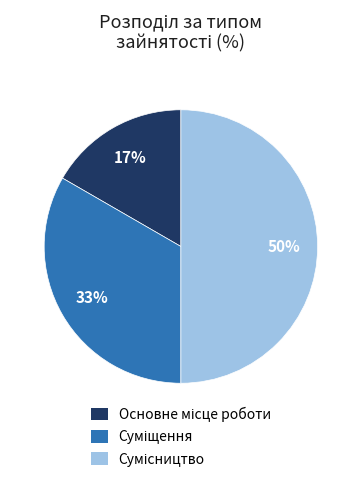

To the nearest percent, what is the difference between the largest and smallest slice percentages?

33%